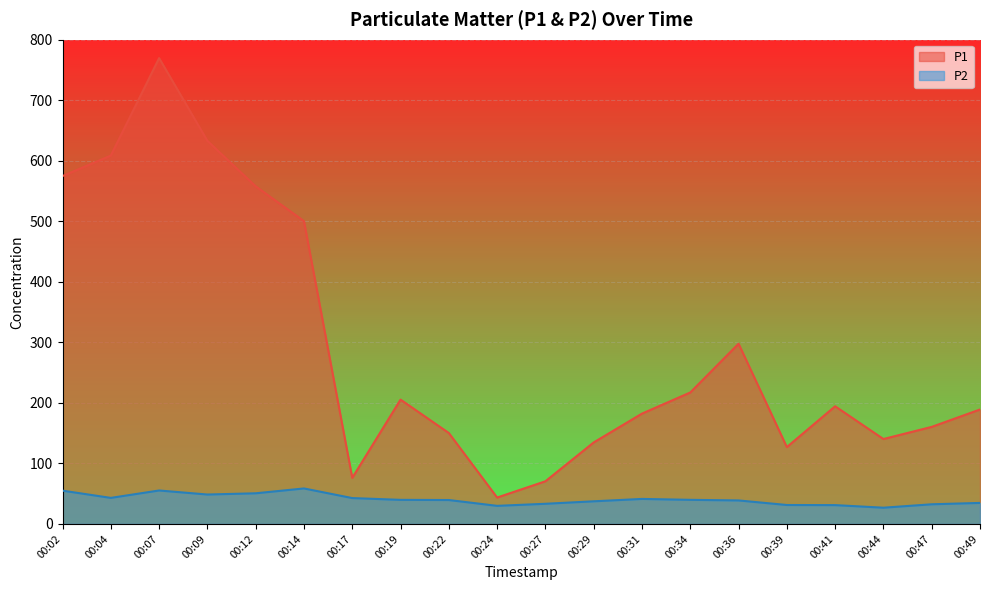

How many data points in P1 are above 194?

10